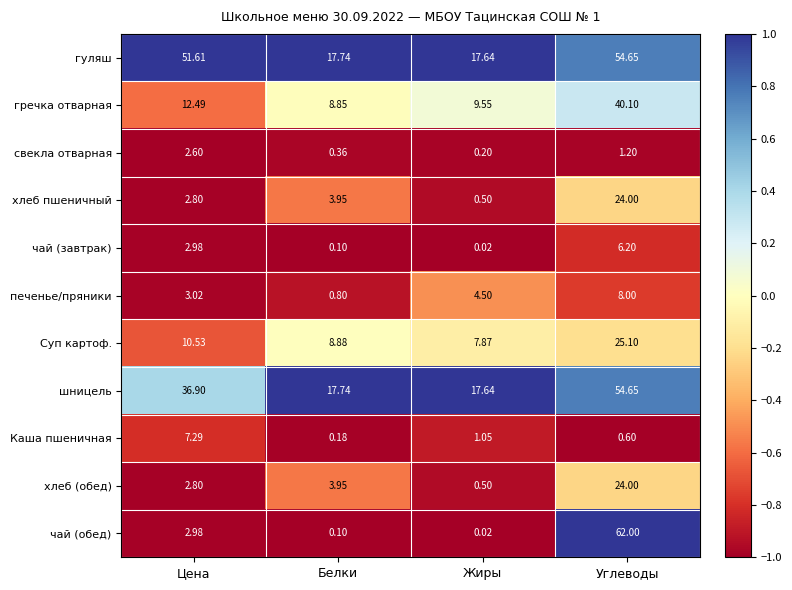

Which series changed the most between Цена and Белки?

гуляш